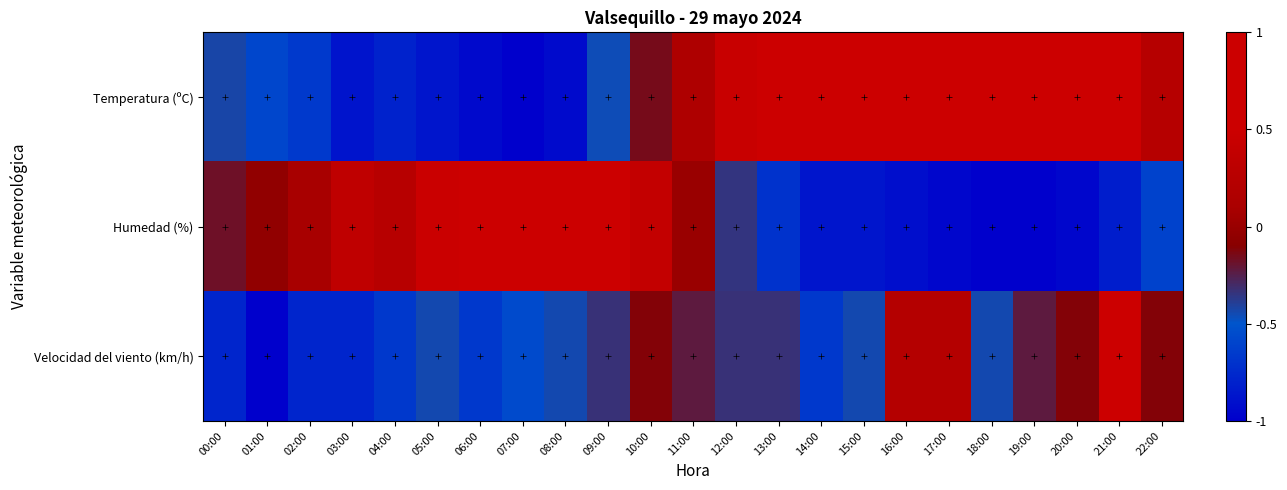

What is the total value across all series at 16:00?

0.2